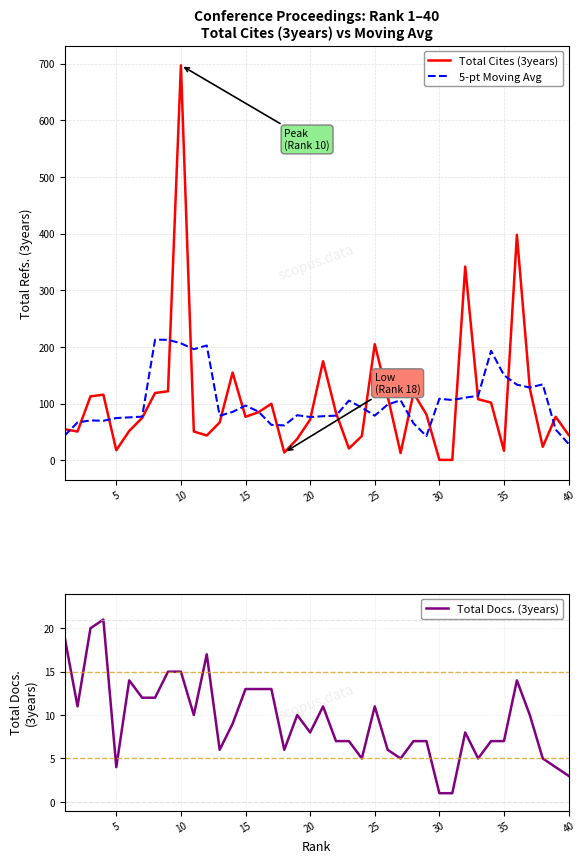

True or false: Total Cites (3years) and 5-pt Moving Avg cross at least once.

True